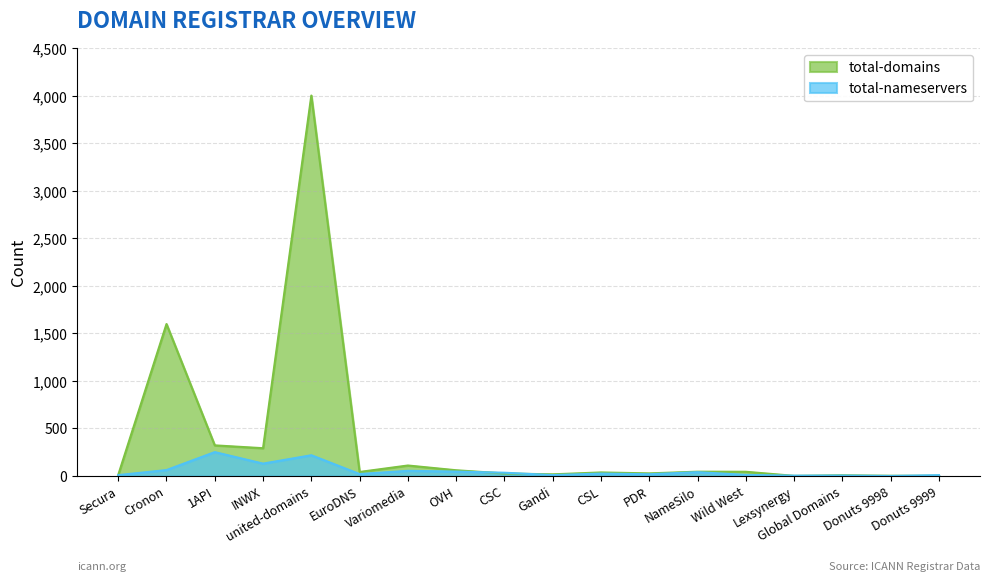

How many data points in total-domains are above 42?

8